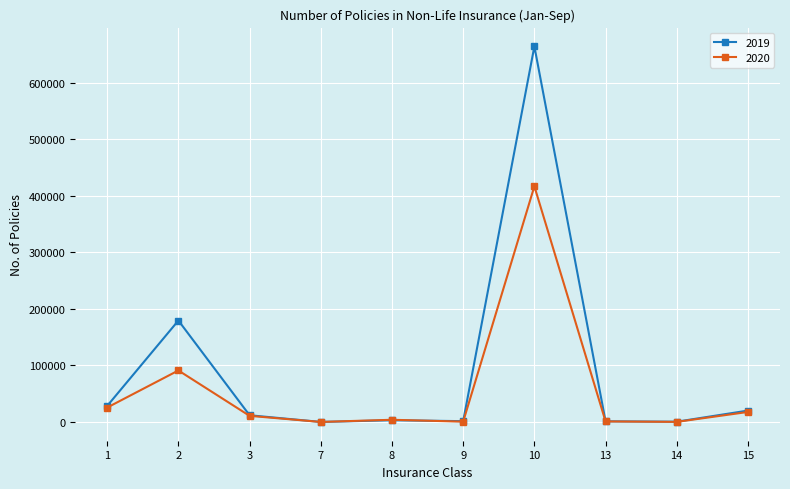

True or false: 2019 has more than 0 points higher than both neighbors.

True